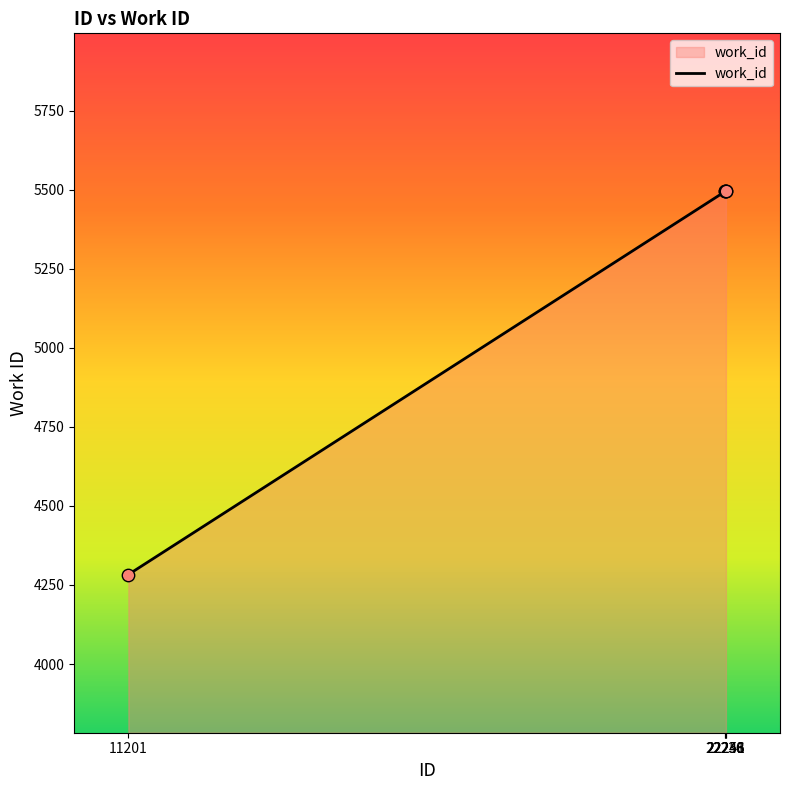

What is the change in value from 11201 to 22251?

+1211